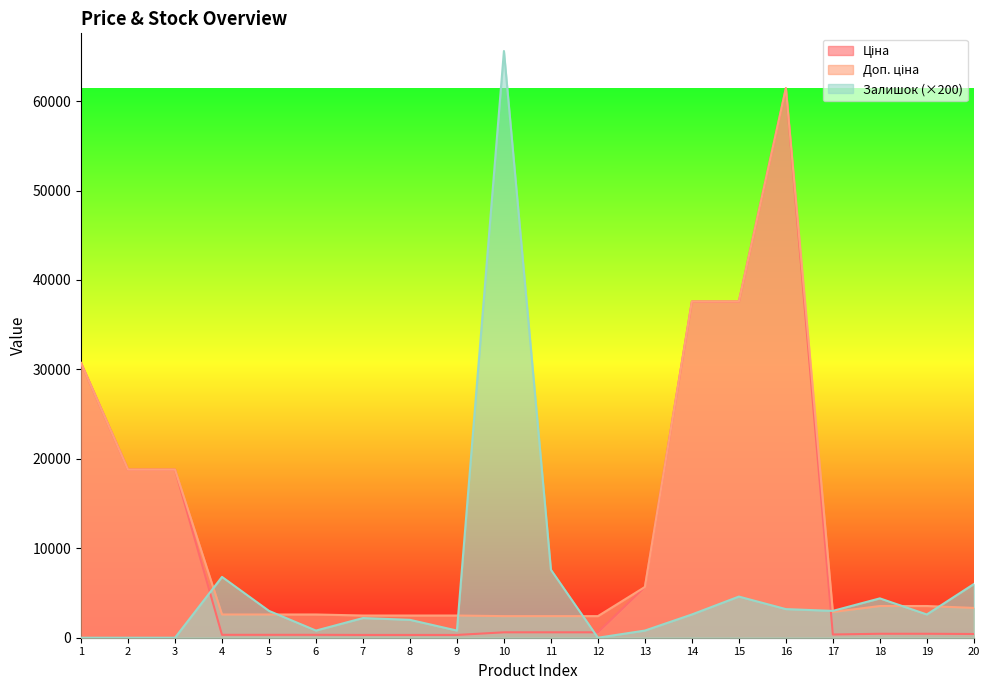

Rank the series by their average value, from highest to lowest.

Доп. ціна, Ціна, Залишок